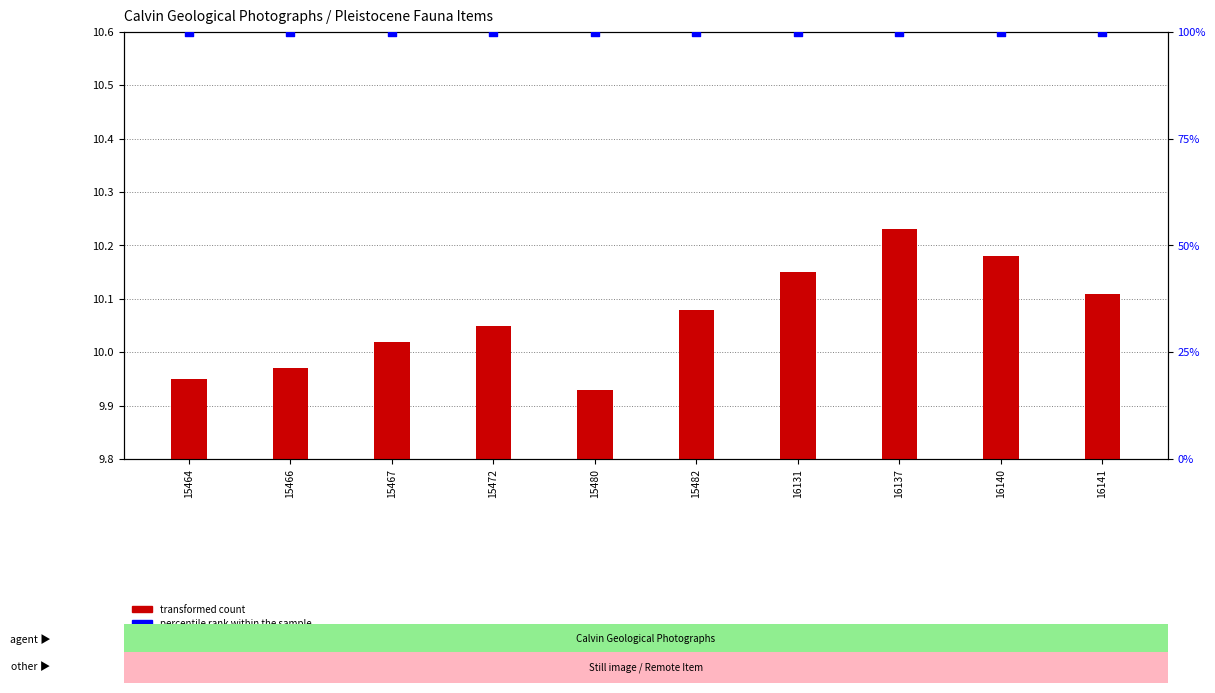

Which series contains the highest Y value?

percentile rank within the sample